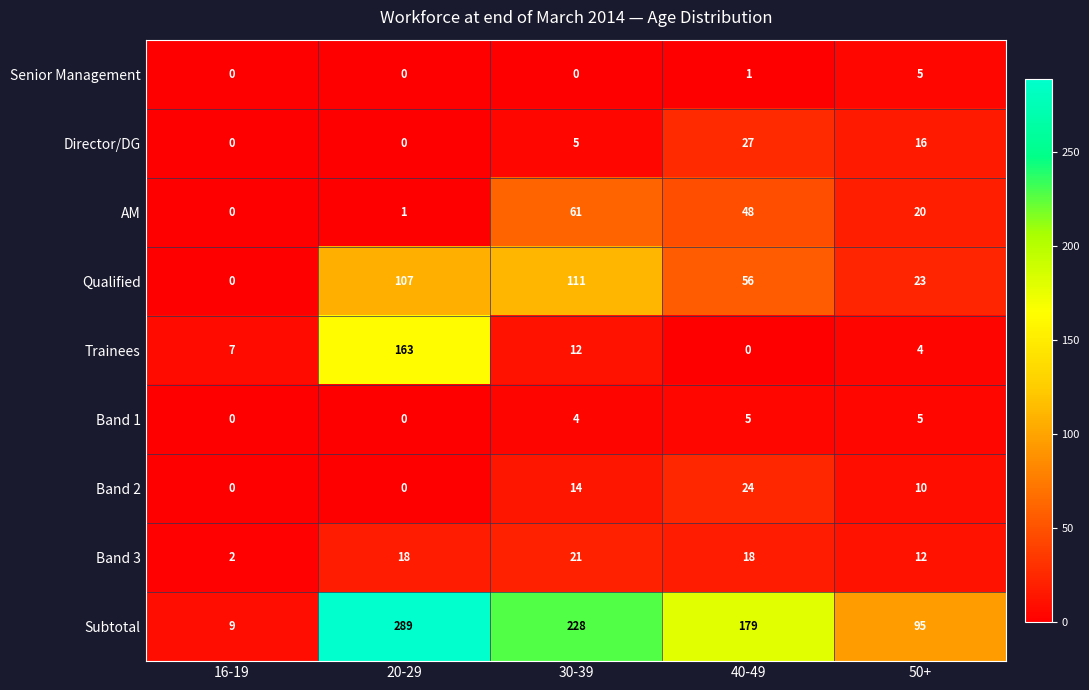

What value does the Band 3 series have at 50+?

12